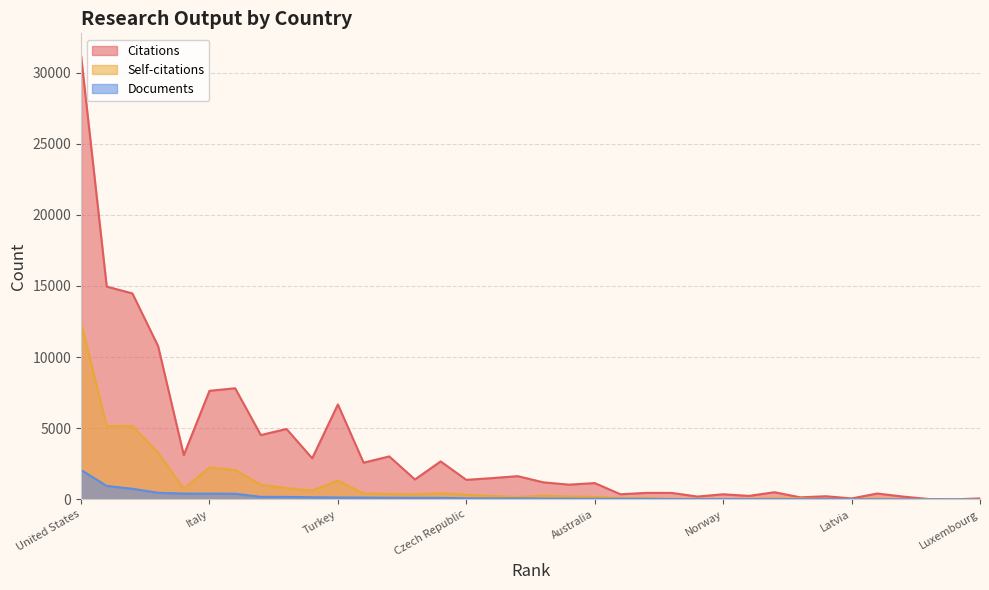

True or false: Documents and Citations cross at least once.

False